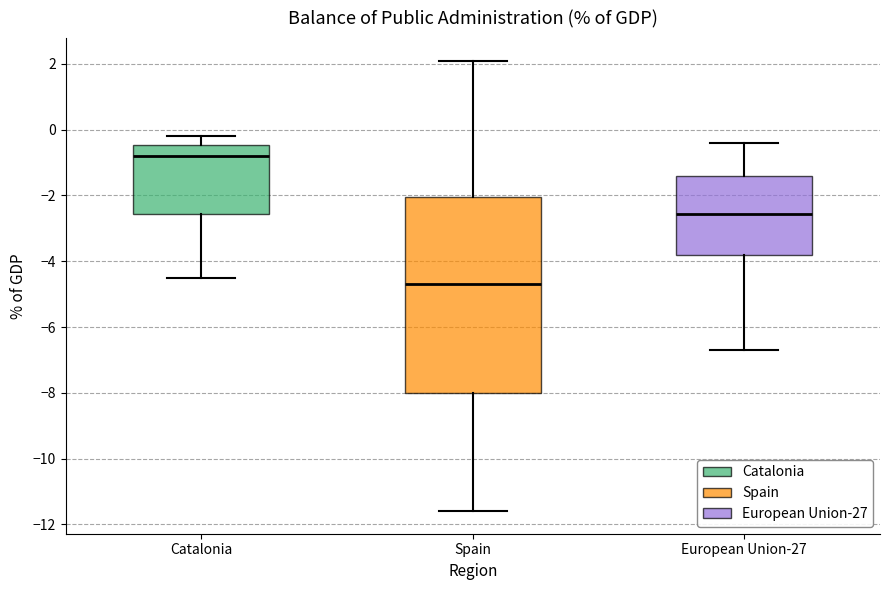

Which box has the highest median line?

Catalonia